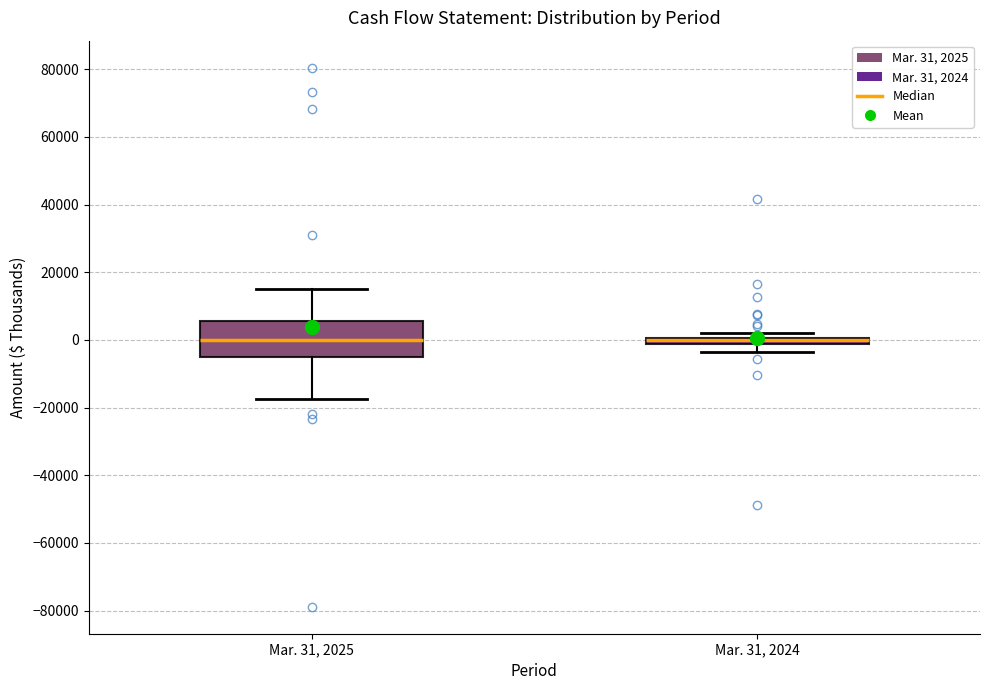

Which box is the tallest, from its lower edge to its upper edge?

Mar. 31, 2025